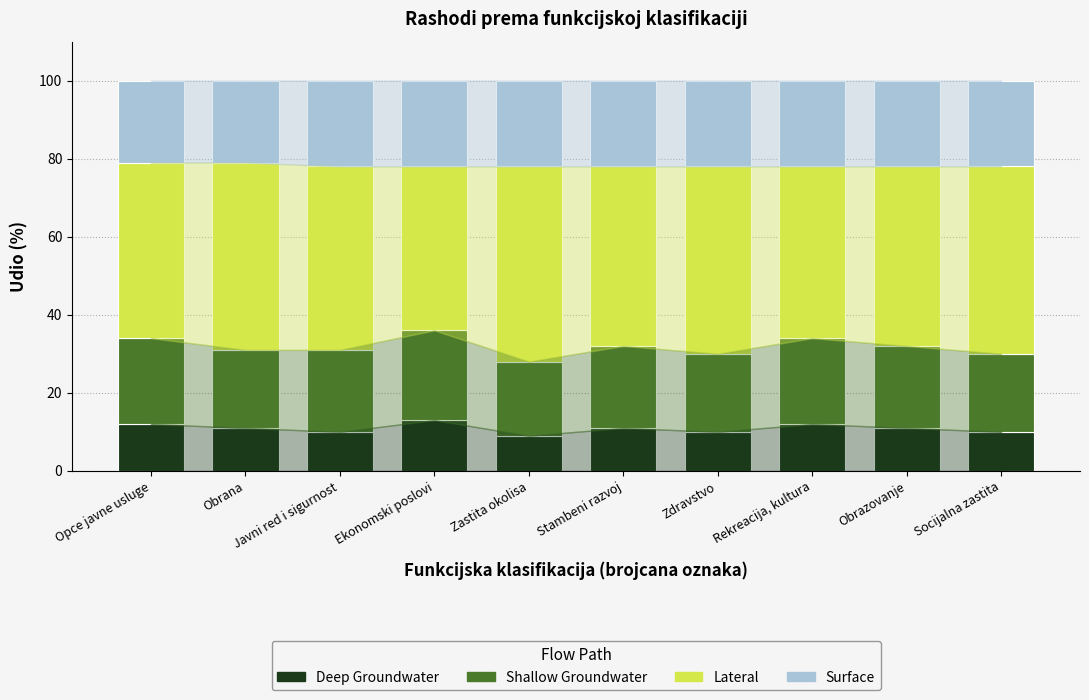

What is the approximate value of Deep Groundwater at Zdravstvo?

10